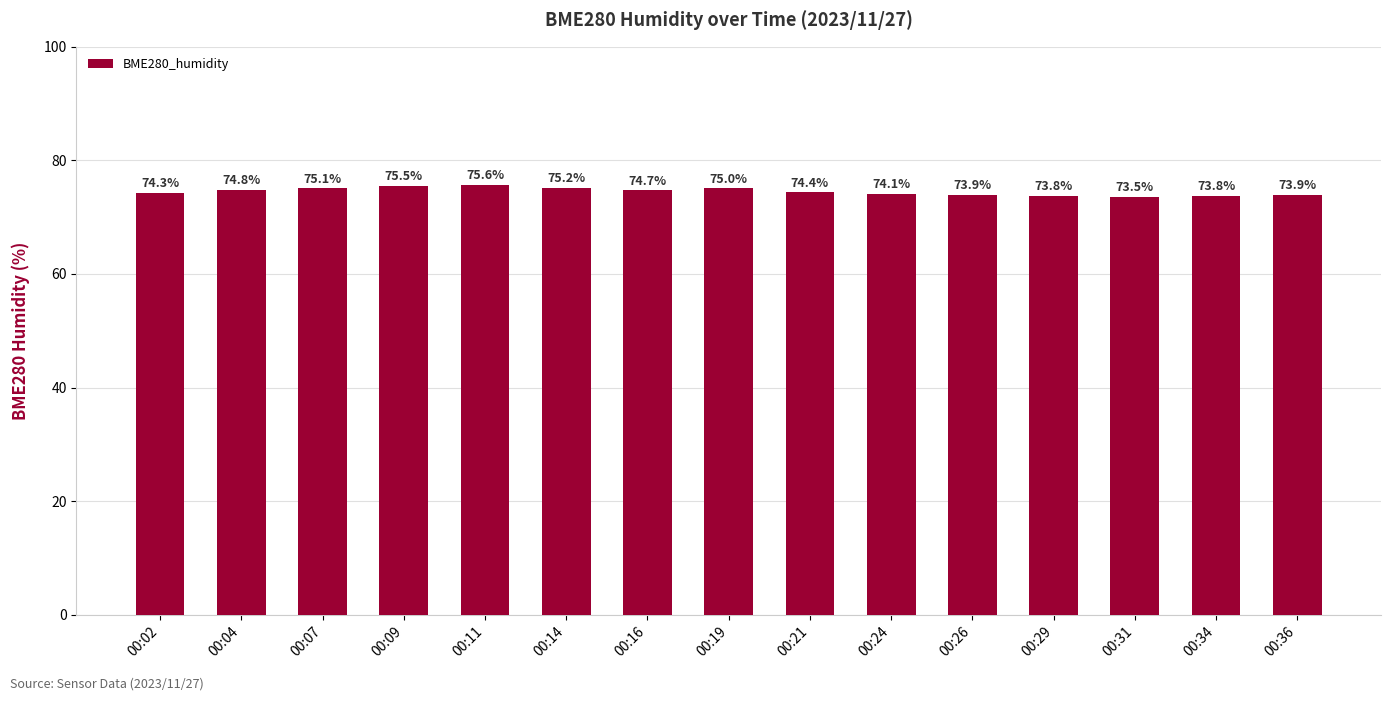

Count the number of categories in the chart.

15